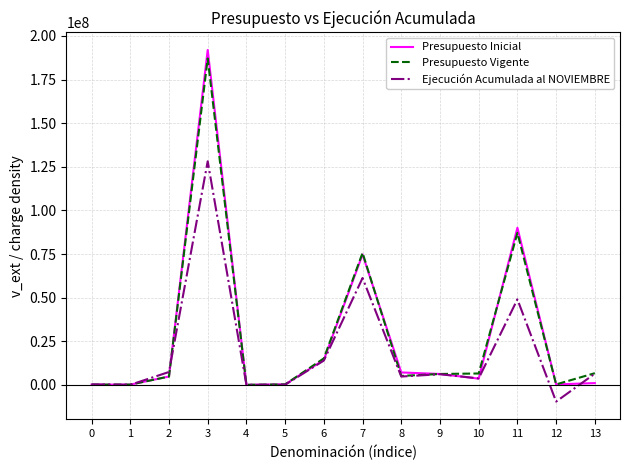

Is the value of Ejecución Acumulada al NOVIEMBRE at 4 greater than the value of Presupuesto Inicial at 2?

No